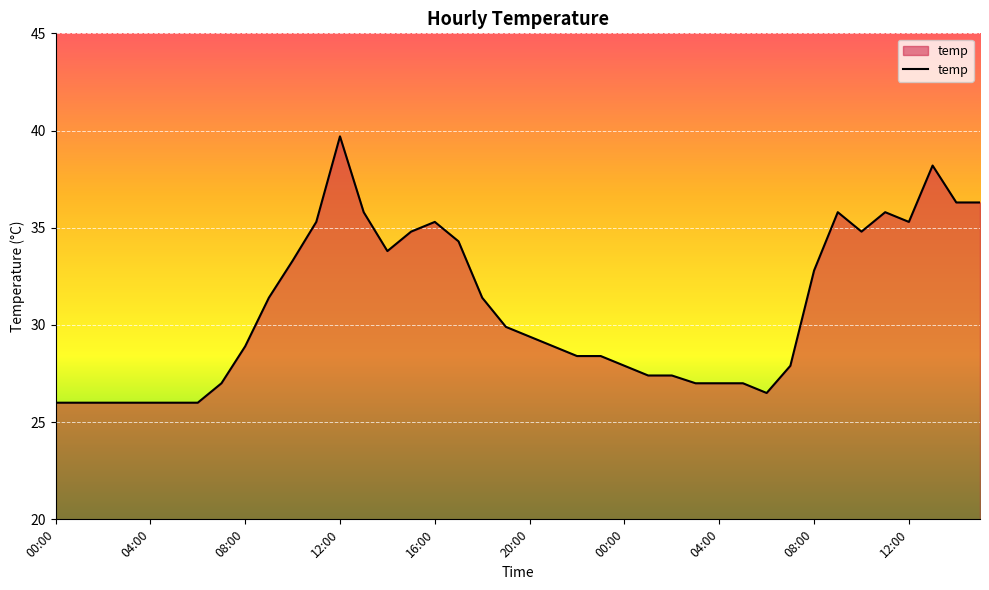

What is the difference between the maximum and minimum values?

13.7